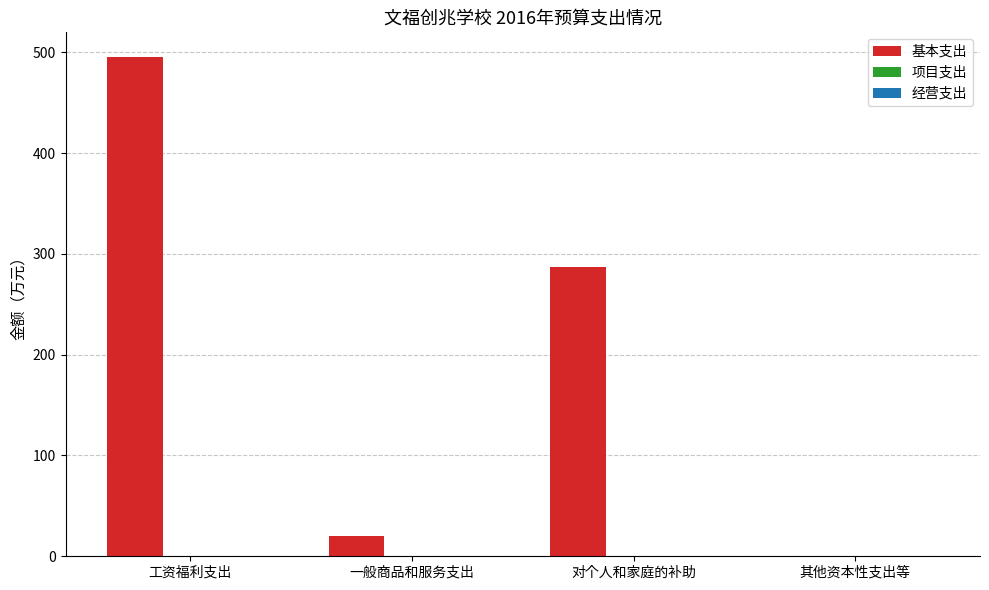

Between 一般商品和服务支出 and 对个人和家庭的补助, which is larger?

对个人和家庭的补助